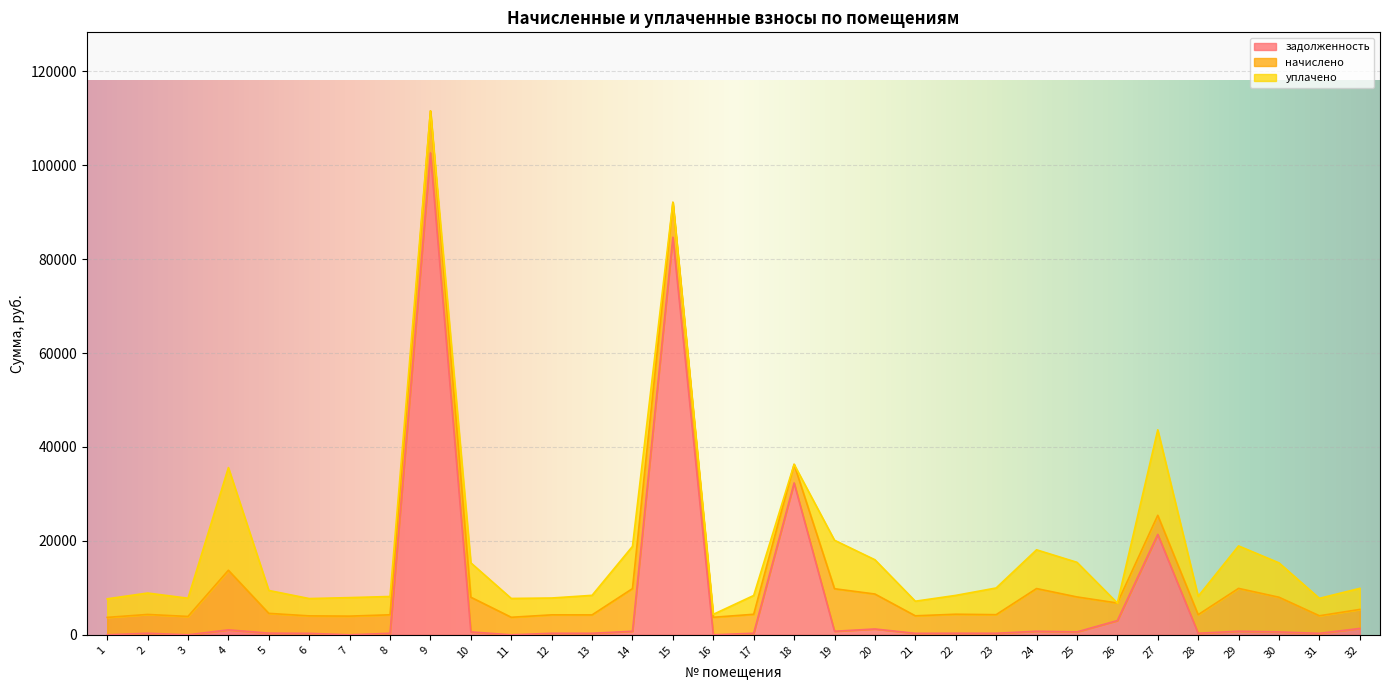

At which category does задолженность reach its first local valley?

3